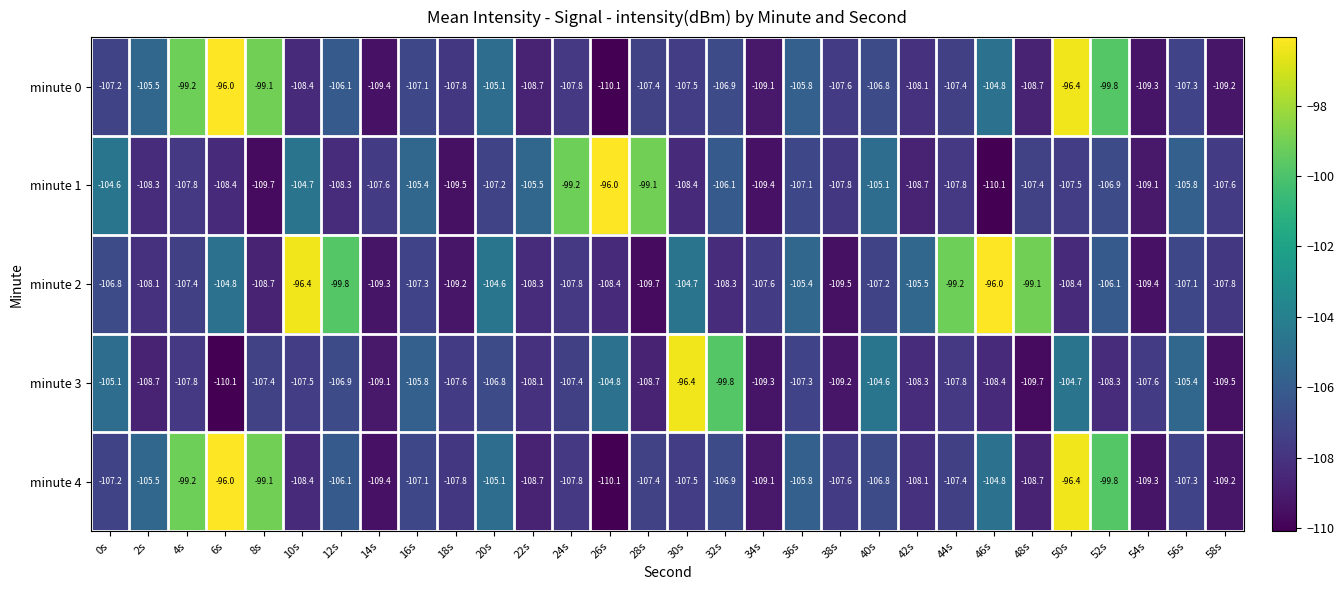

How many series are shown in this chart?

5